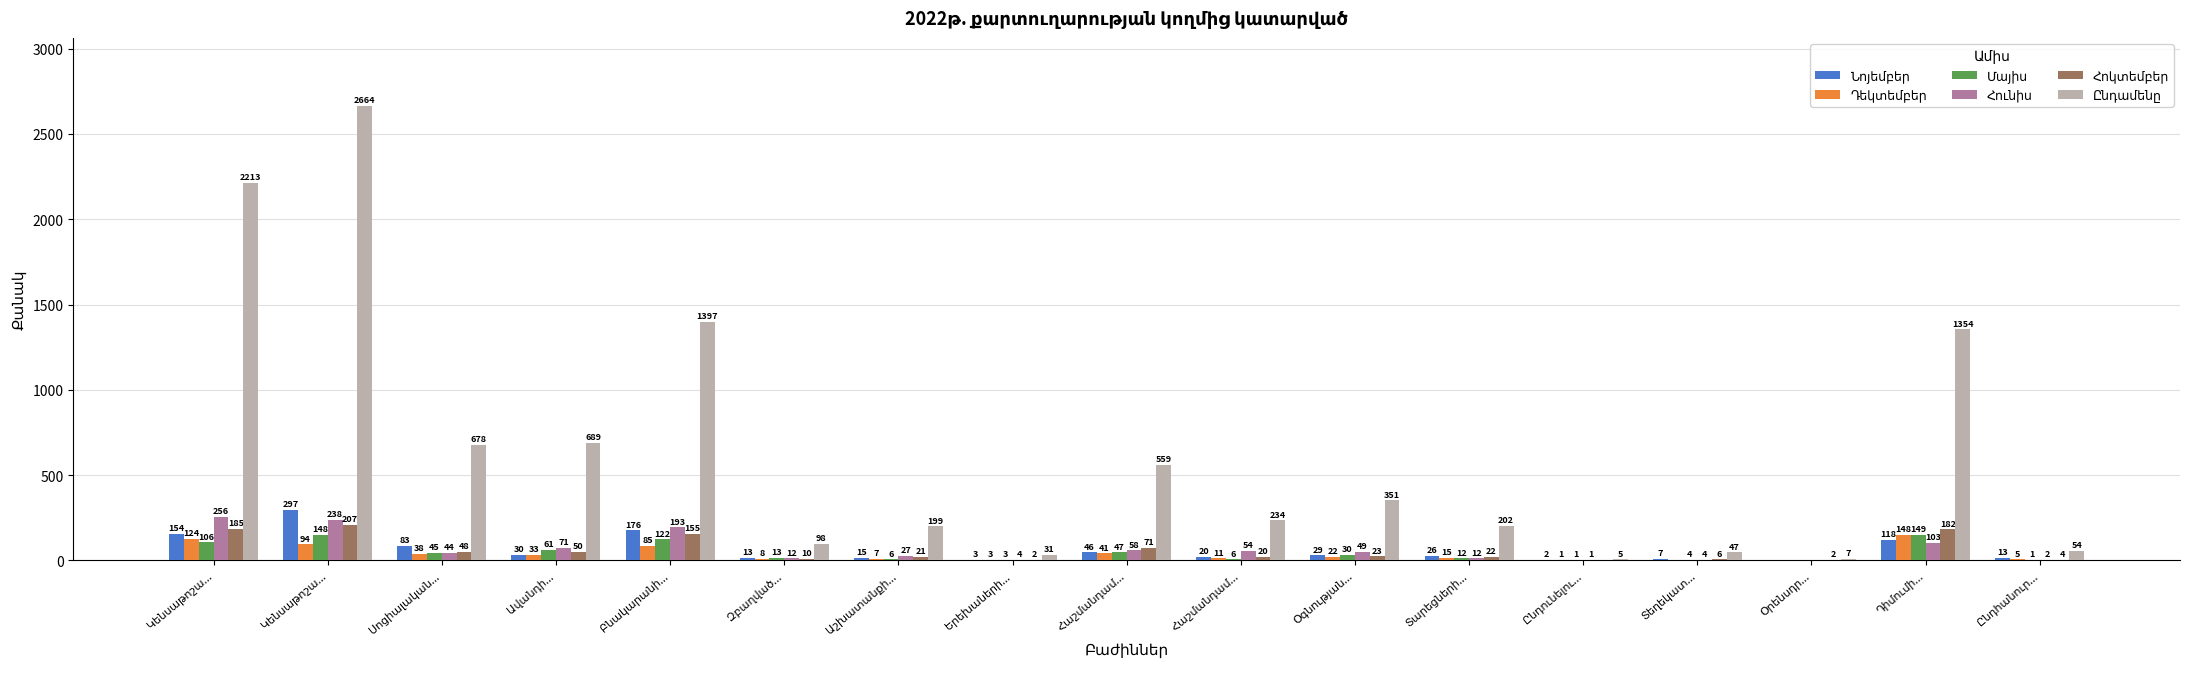

Does the chart contain stacked bars?

No